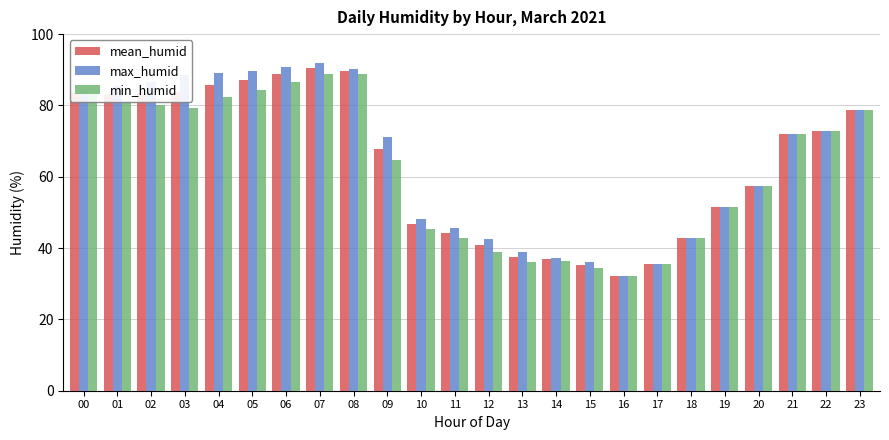

Rank the series by their average value, from highest to lowest.

max_humid, mean_humid, min_humid